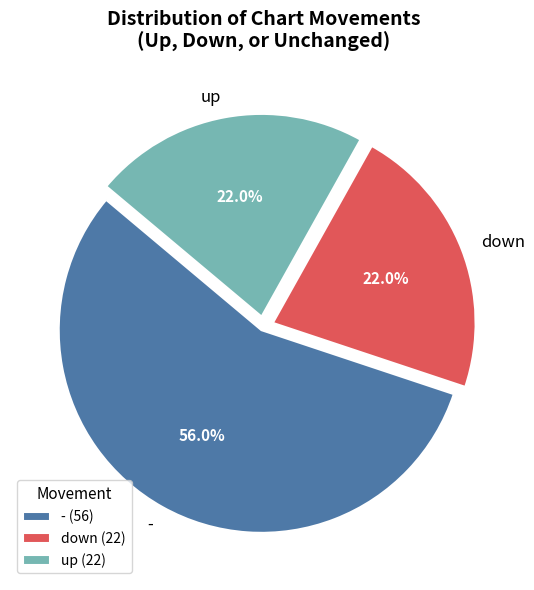

The up slice represents 32% of the pie. True or false?

False